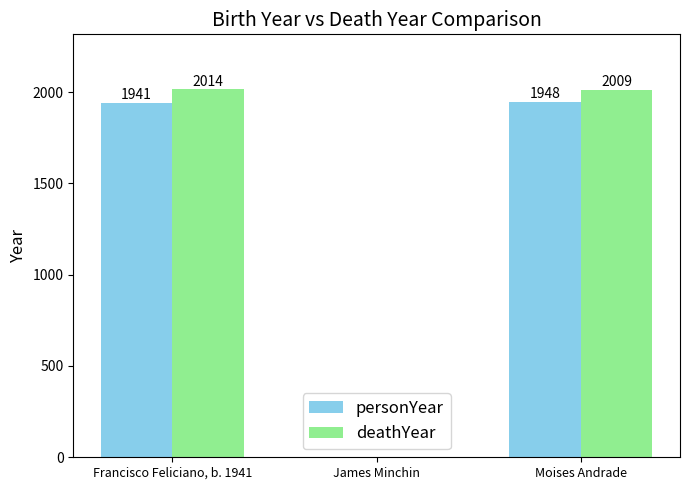

Reading left to right, list all the values displayed in this chart.

personYear: Francisco Feliciano, b. 1941=1941	James Minchin=0	Moises Andrade=1948
deathYear: Francisco Feliciano, b. 1941=2014	James Minchin=0	Moises Andrade=2009